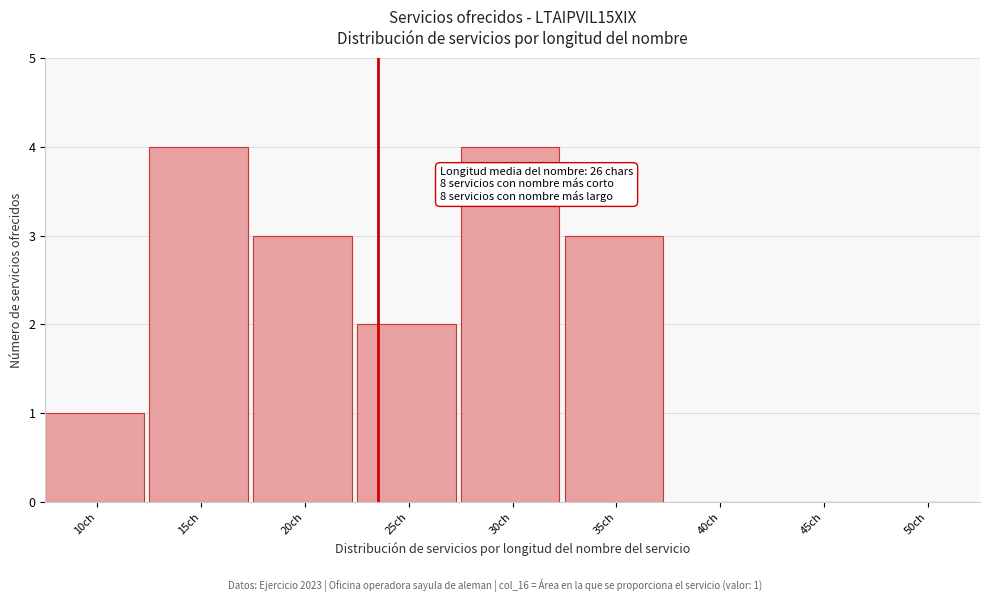

Reading right to left, transcribe all the data shown in this chart.

50ch=0	45ch=0	40ch=0	35ch=3	30ch=4	25ch=2	20ch=3	15ch=4	10ch=1